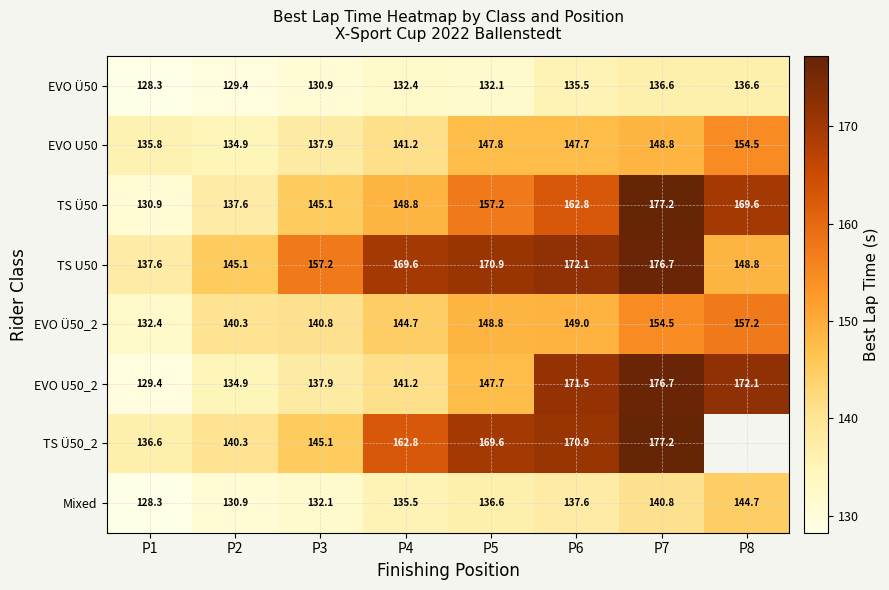

Where is EVO U50 nearest to the value 144?

P4